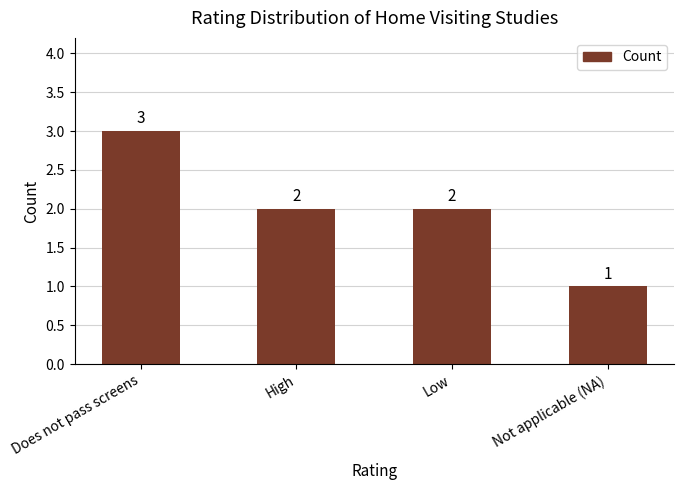

Reading left to right, extract all data points from this chart.

Does not pass screens=3	High=2	Low=2	Not applicable (NA)=1